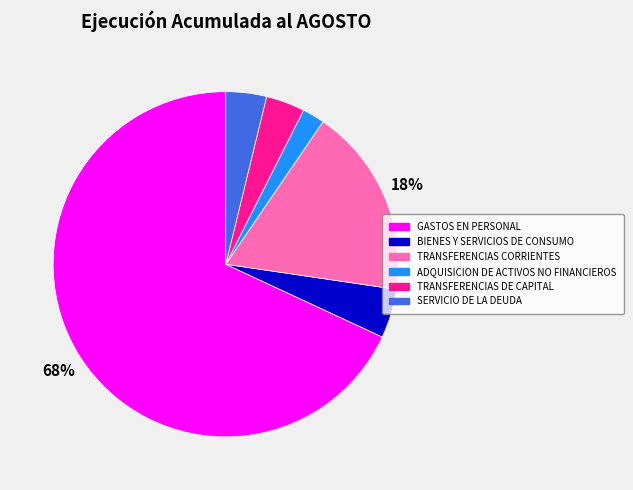

To the nearest percent, what percentage of the pie is BIENES Y SERVICIOS DE CONSUMO?

5%